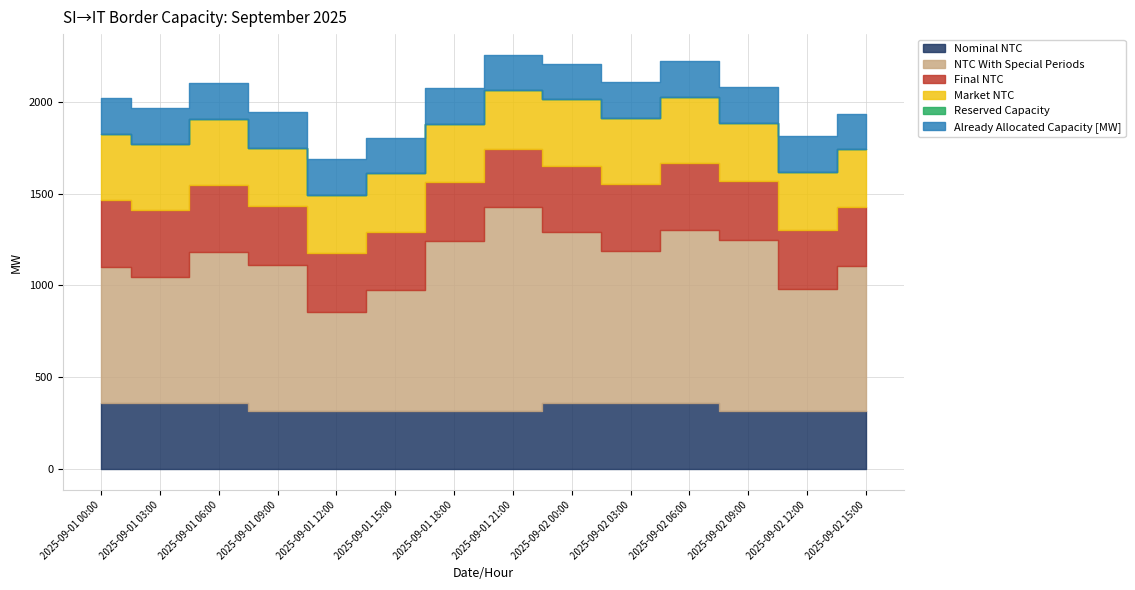

What is the difference between the maximum and minimum values in the Market NTC series?

43